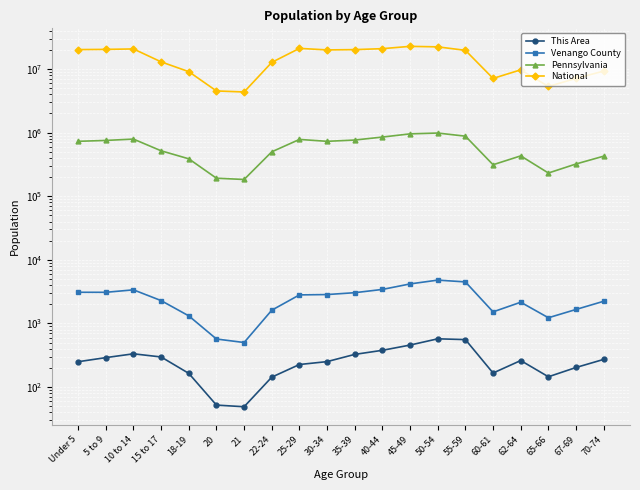

True or false: Venango County and This Area cross at least once.

False